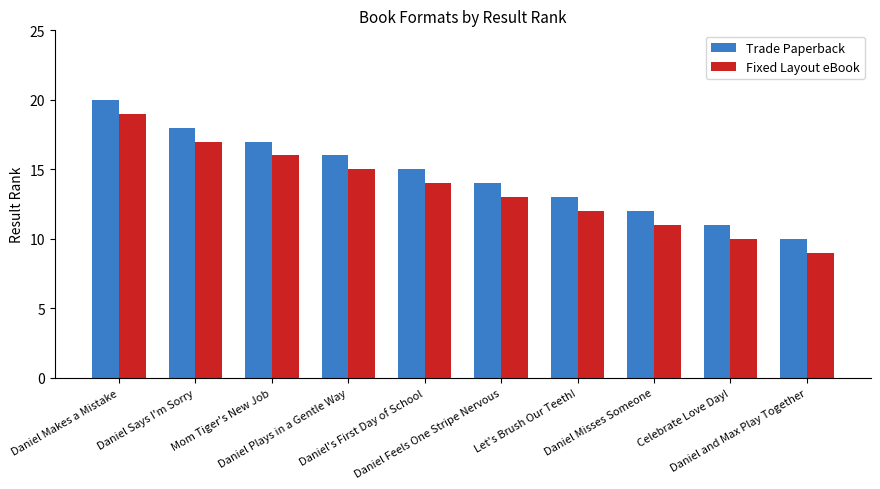

How many bars are there in total?

20